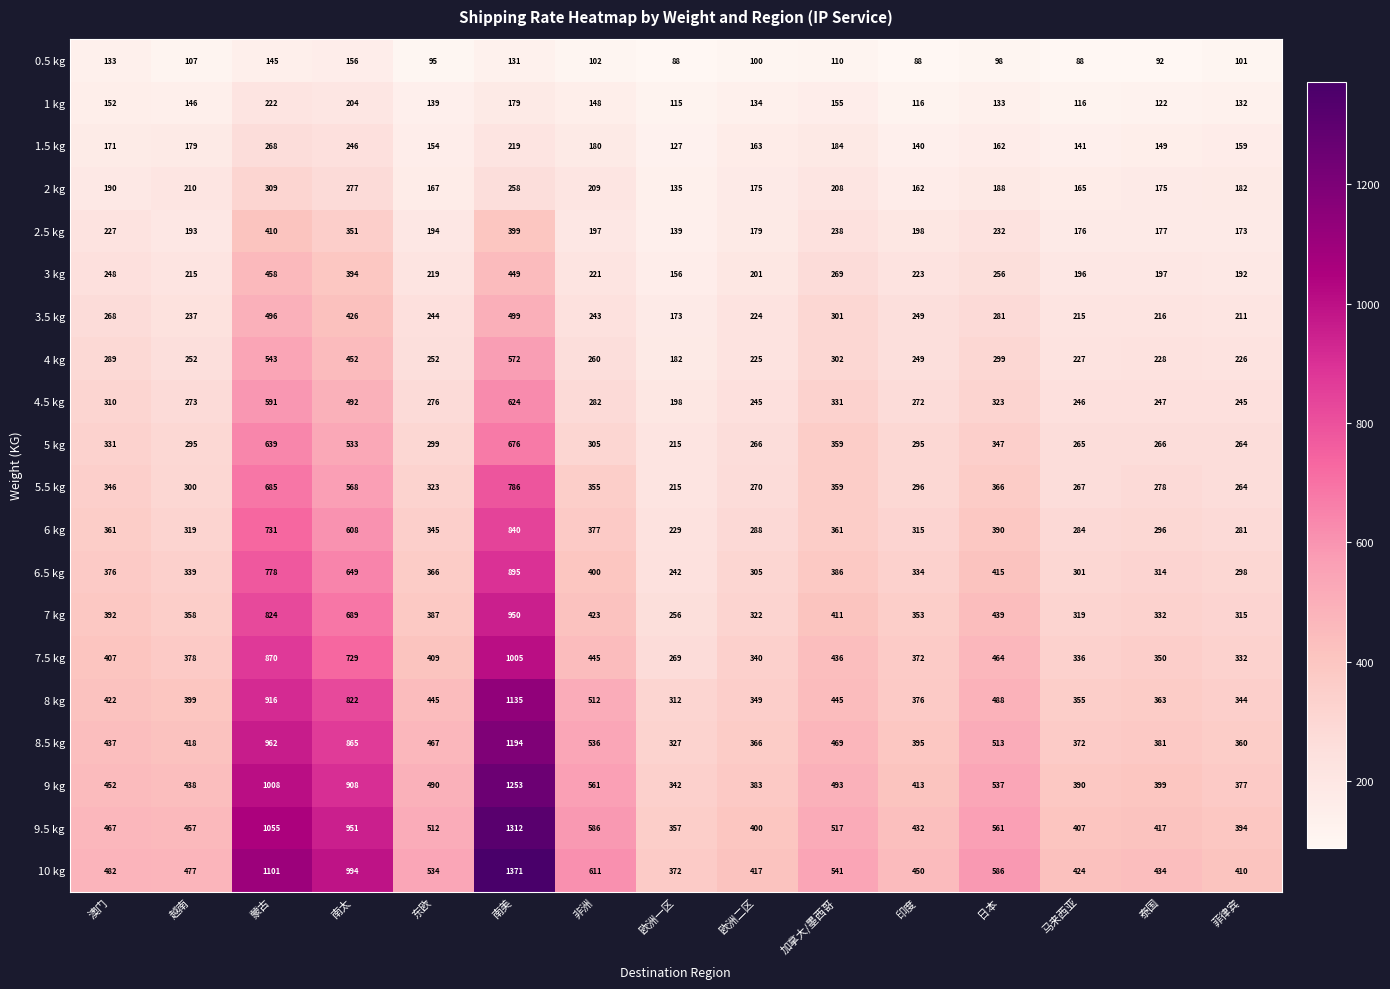

The value of 3.5 kg at 欧洲二区 is 90. True or false?

False